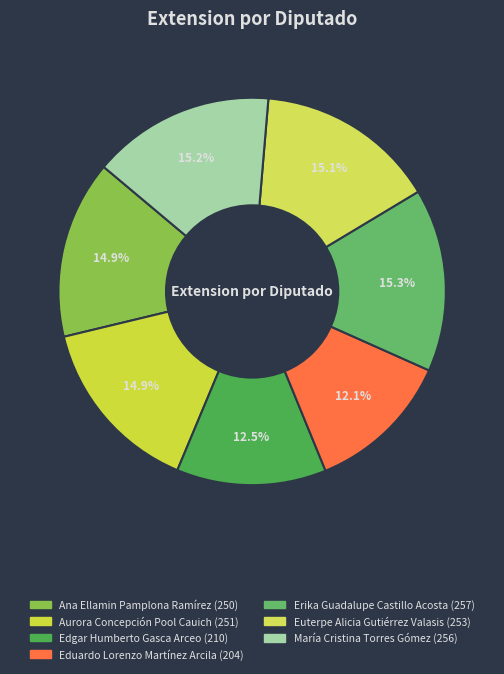

To the nearest percent, what is the difference between the largest and smallest slice percentages?

3%